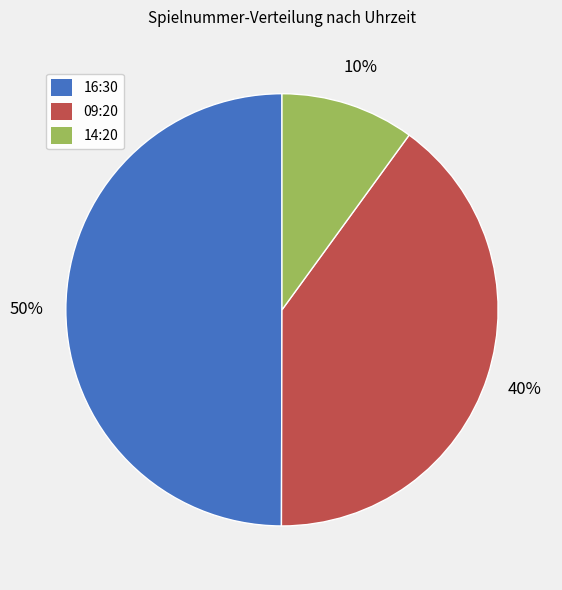

Is the sum of 16:30 and 09:20 greater than half?

Yes